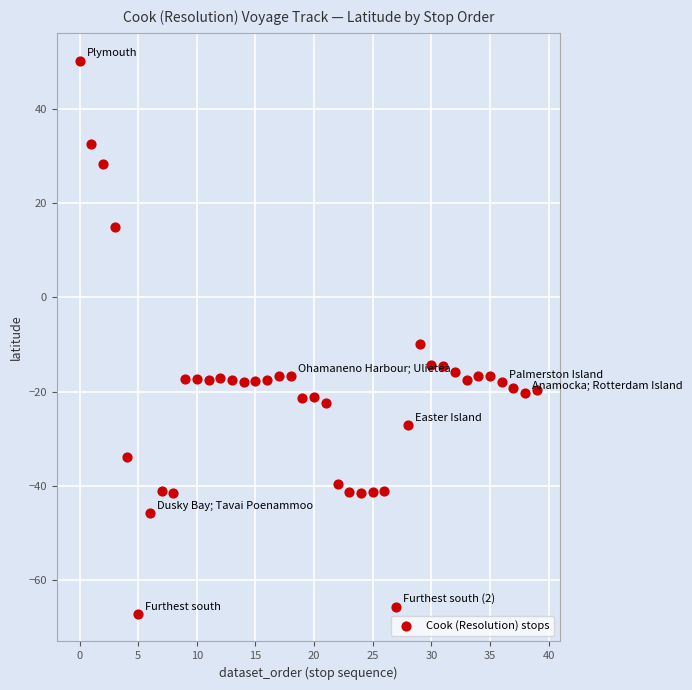

What Y value in the scatter plot is closest to -8?

-9.9